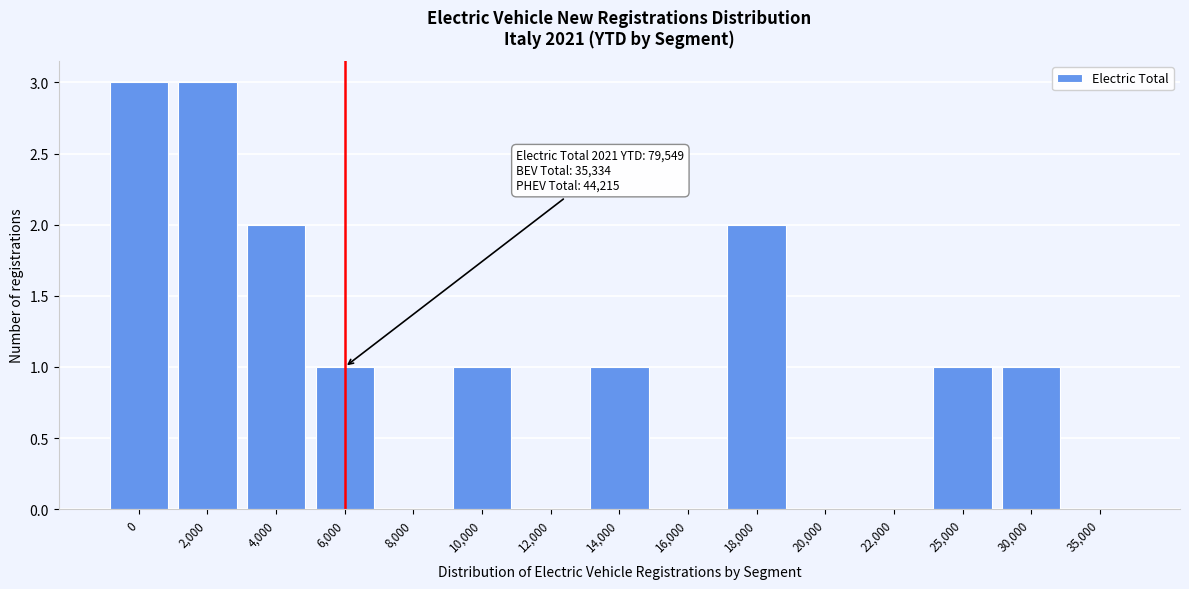

Reading left to right, what are all the values shown in this chart?

0=3	2,000=3	4,000=2	6,000=1	8,000=0	10,000=1	12,000=0	14,000=1	16,000=0	18,000=2	20,000=0	22,000=0	25,000=1	30,000=1	35,000=0